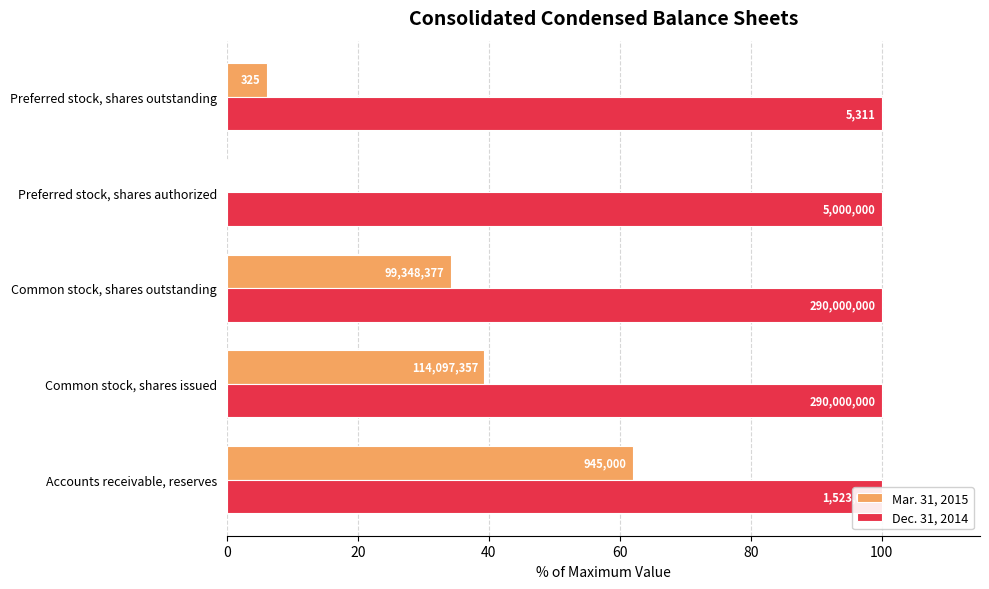

The Mar. 31, 2015 series shows 62.0 at Accounts receivable, reserves. True or false?

True